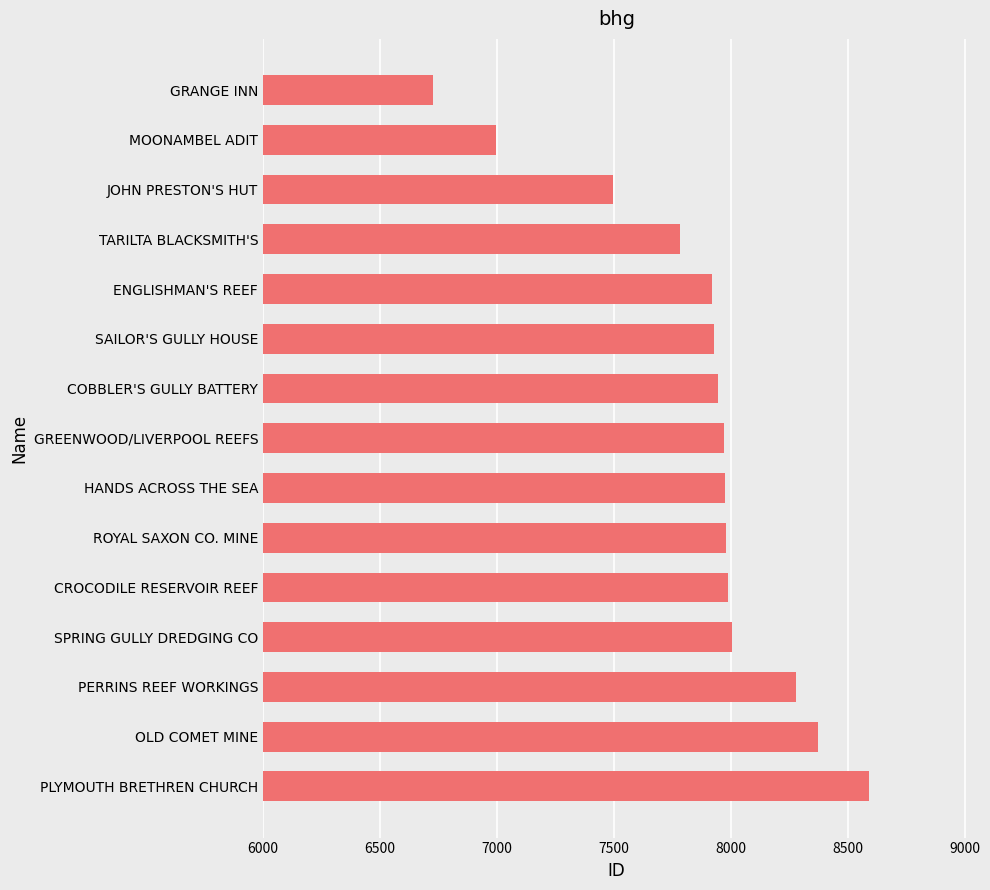

What is the sum of all values?

117948